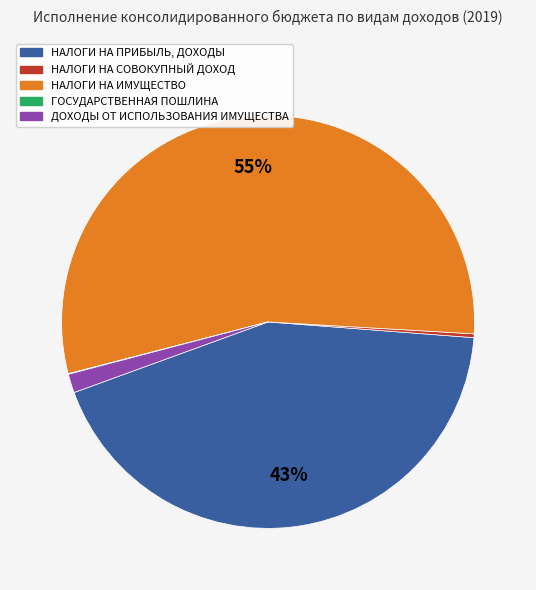

Does any single category account for the majority?

Yes